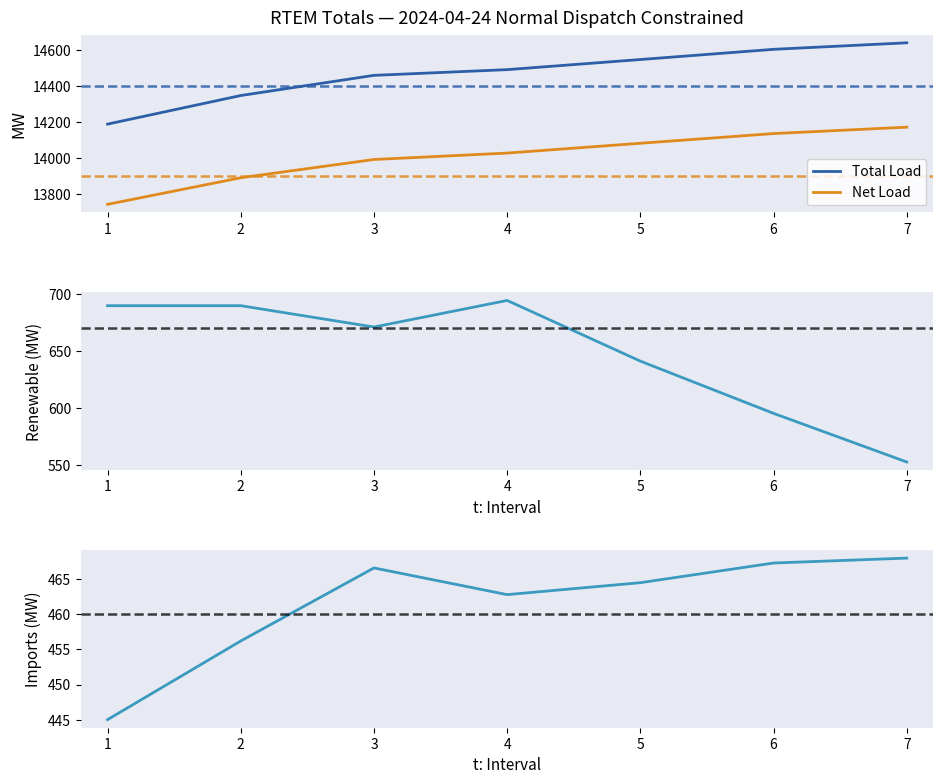

What is the approximate value of Net Load at 4?

14026.4